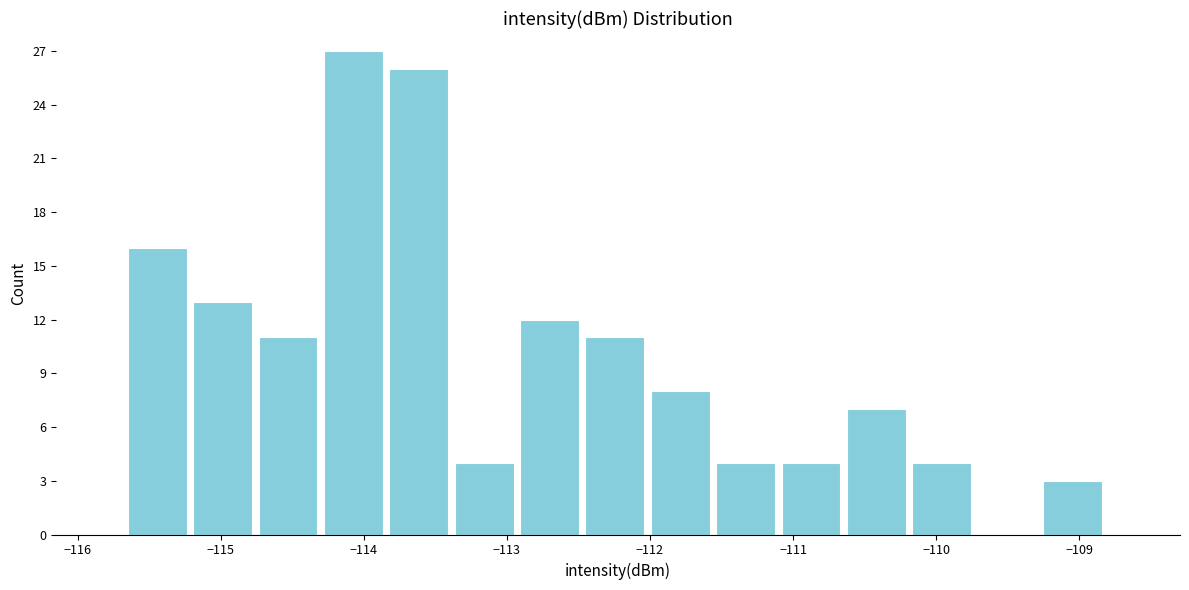

Reading left to right, list every bar in this chart as the range it spans on the x-axis followed by its height. Neither the bar edges nor the heights are printed on the chart, so give them approximately, as read against the axes.

-115.7 to -115.2: 16
-115.2 to -114.7: 13
-114.7 to -114.3: 11
-114.3 to -113.8: 27
-113.8 to -113.4: 26
-113.4 to -112.9: 4
-112.9 to -112.5: 12
-112.5 to -112.0: 11
-112.0 to -111.5: 8
-111.5 to -111.1: 4
-111.1 to -110.6: 4
-110.6 to -110.2: 7
-110.2 to -109.7: 4
-109.7 to -109.3: 0
-109.3 to -108.8: 3